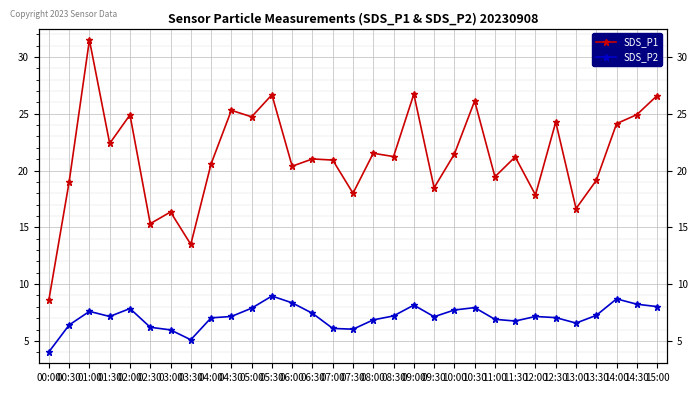

Which series has the widest spread of values?

SDS_P1